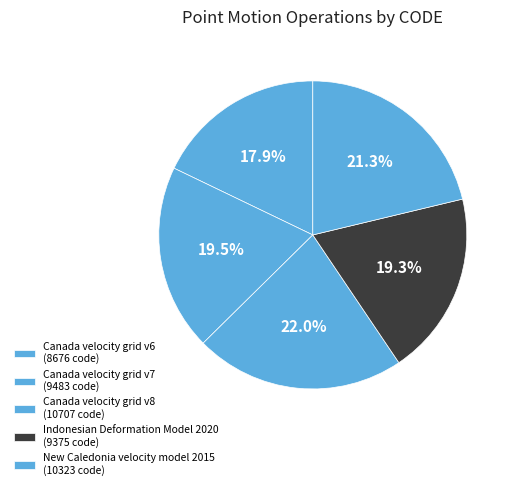

Which has a higher value, Indonesian Deformation Model 2020 or Canada velocity grid v8?

Canada velocity grid v8